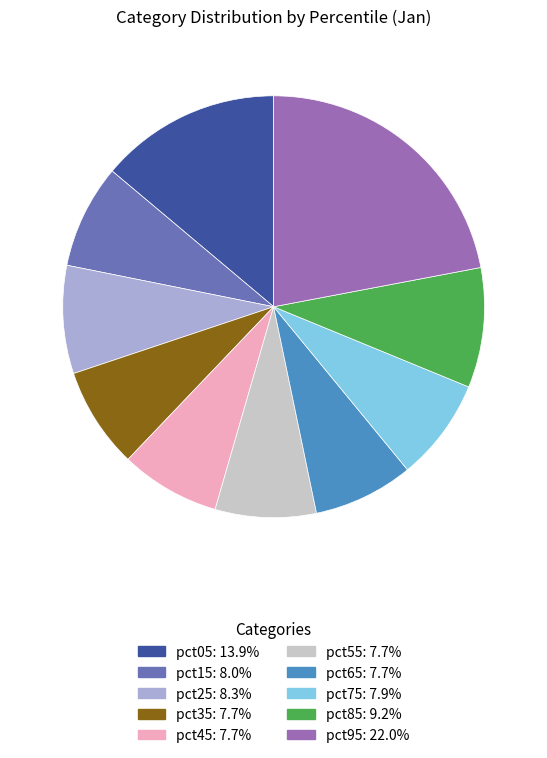

Does any single category account for the majority?

No